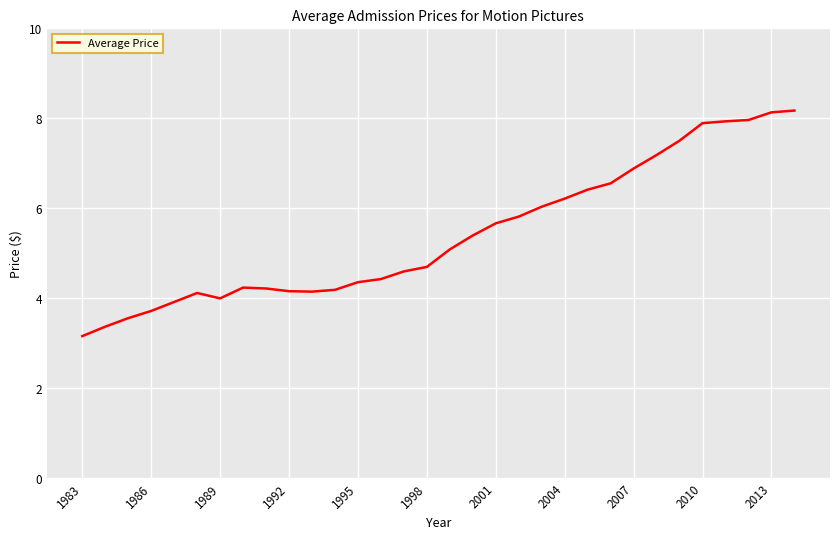

What is the difference between the maximum and minimum values?

5.0